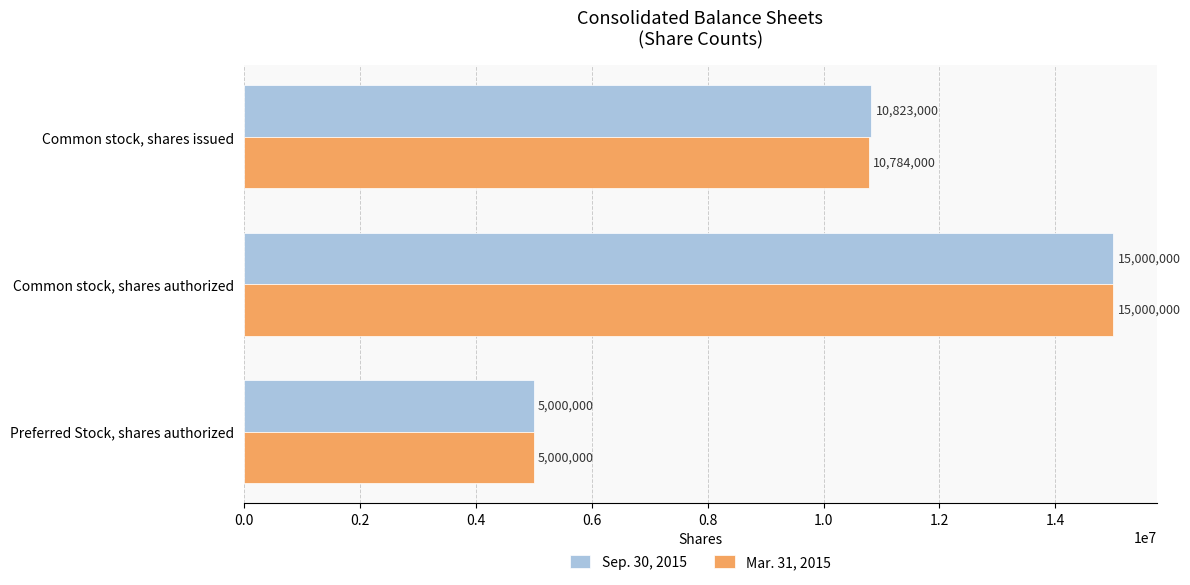

What is the sum of all Mar. 31, 2015 values?

30784000